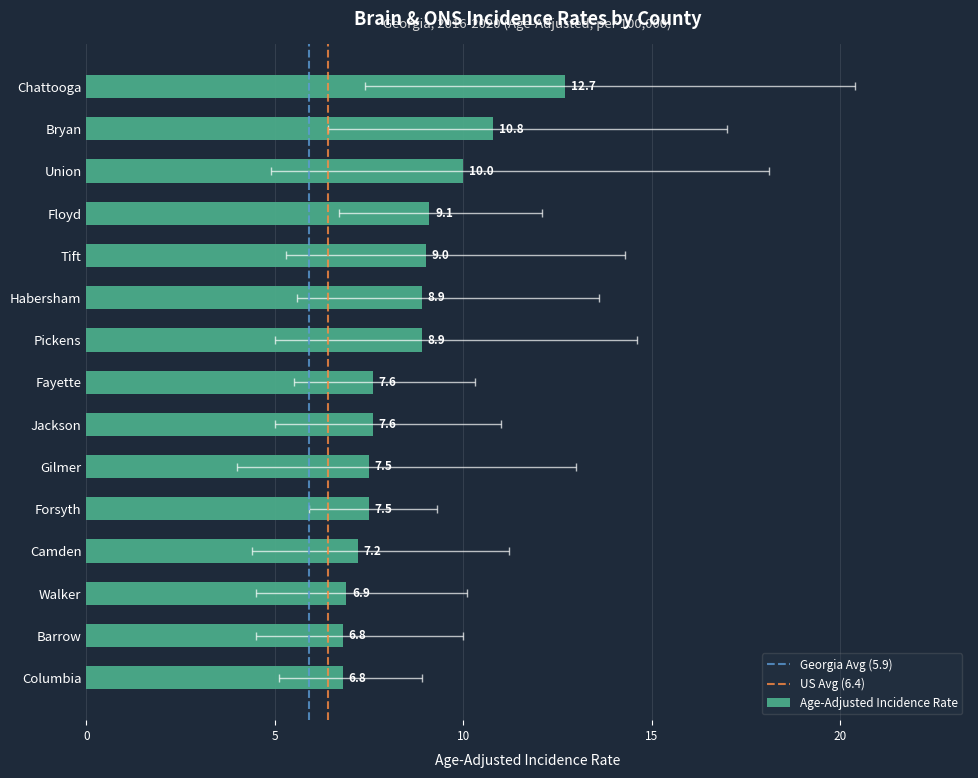

At which label does the data first exceed 7?

Chattooga